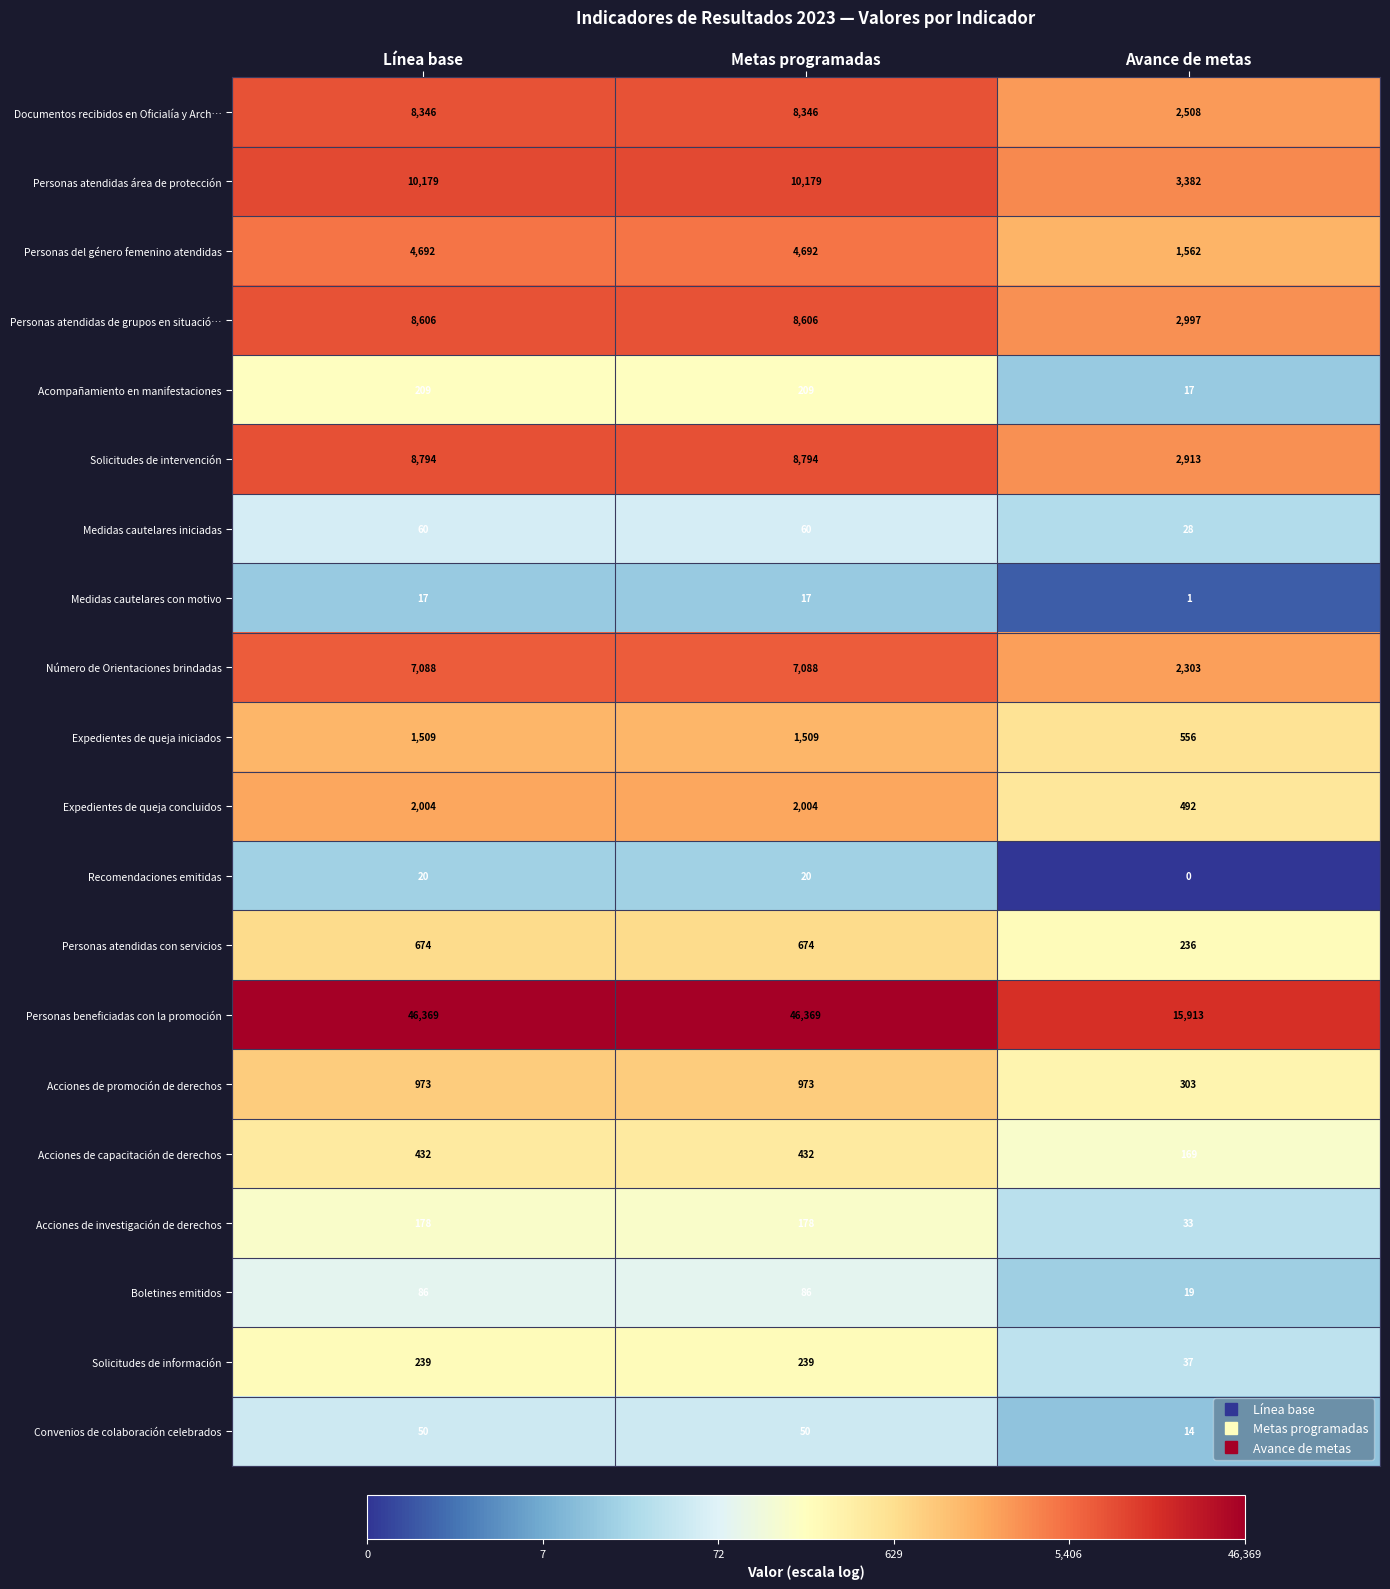

Is it true that Expedientes de queja concluidos equals 877 at Línea base?

False